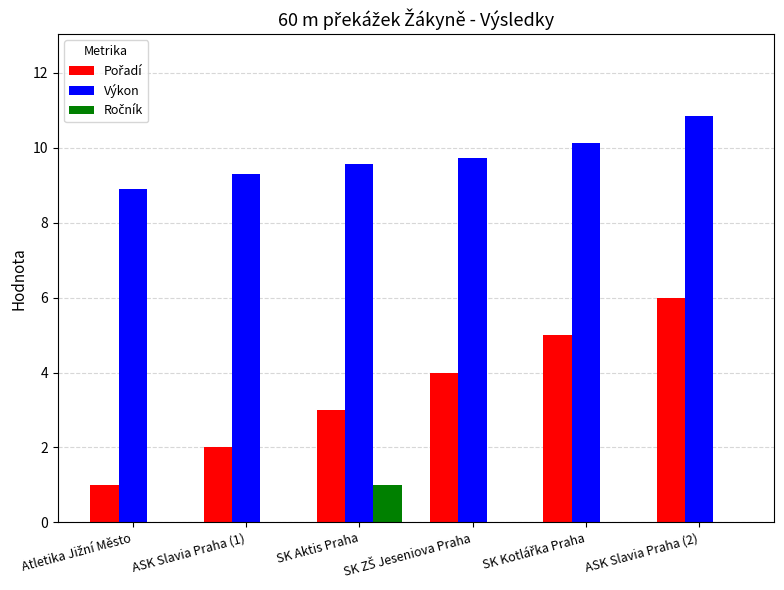

At which category is the sum across all series the highest?

ASK Slavia Praha (2)